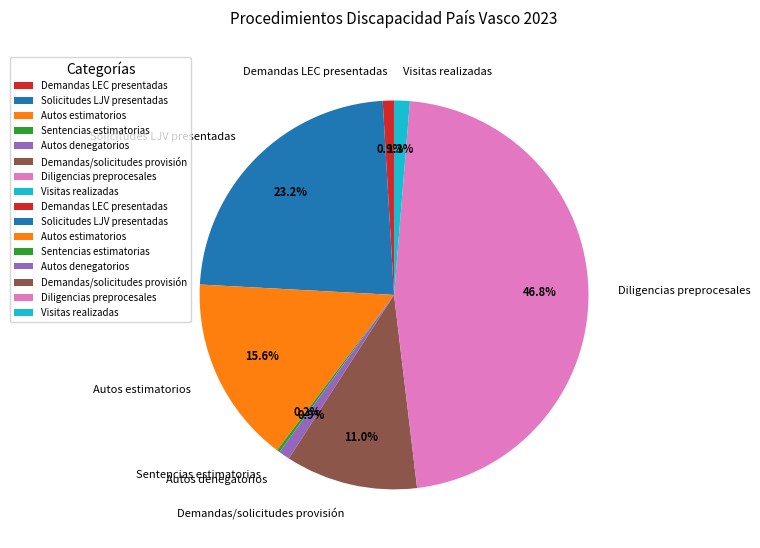

Is Solicitudes LJV presentadas the majority of the pie?

No